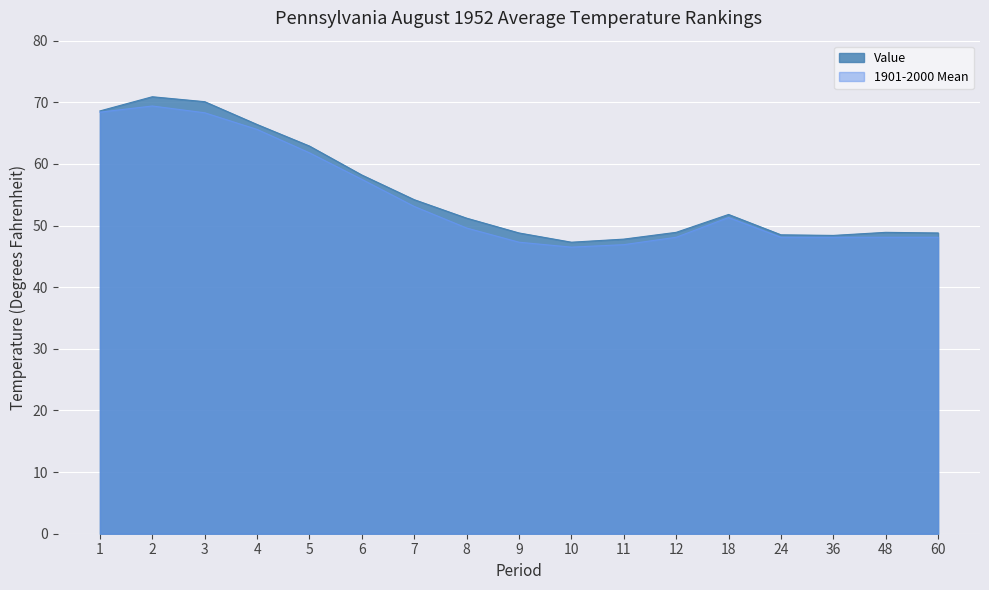

What is the sum of all Value values?

941.7